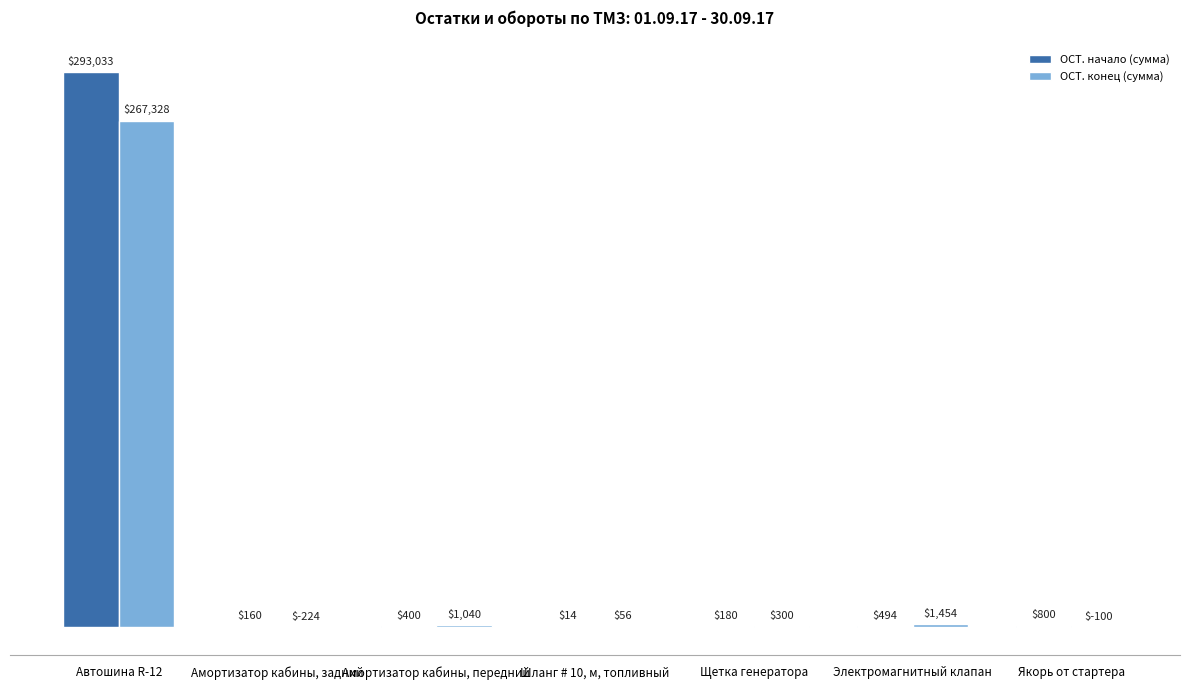

At which category is the sum across all series the highest?

Автошина R-12